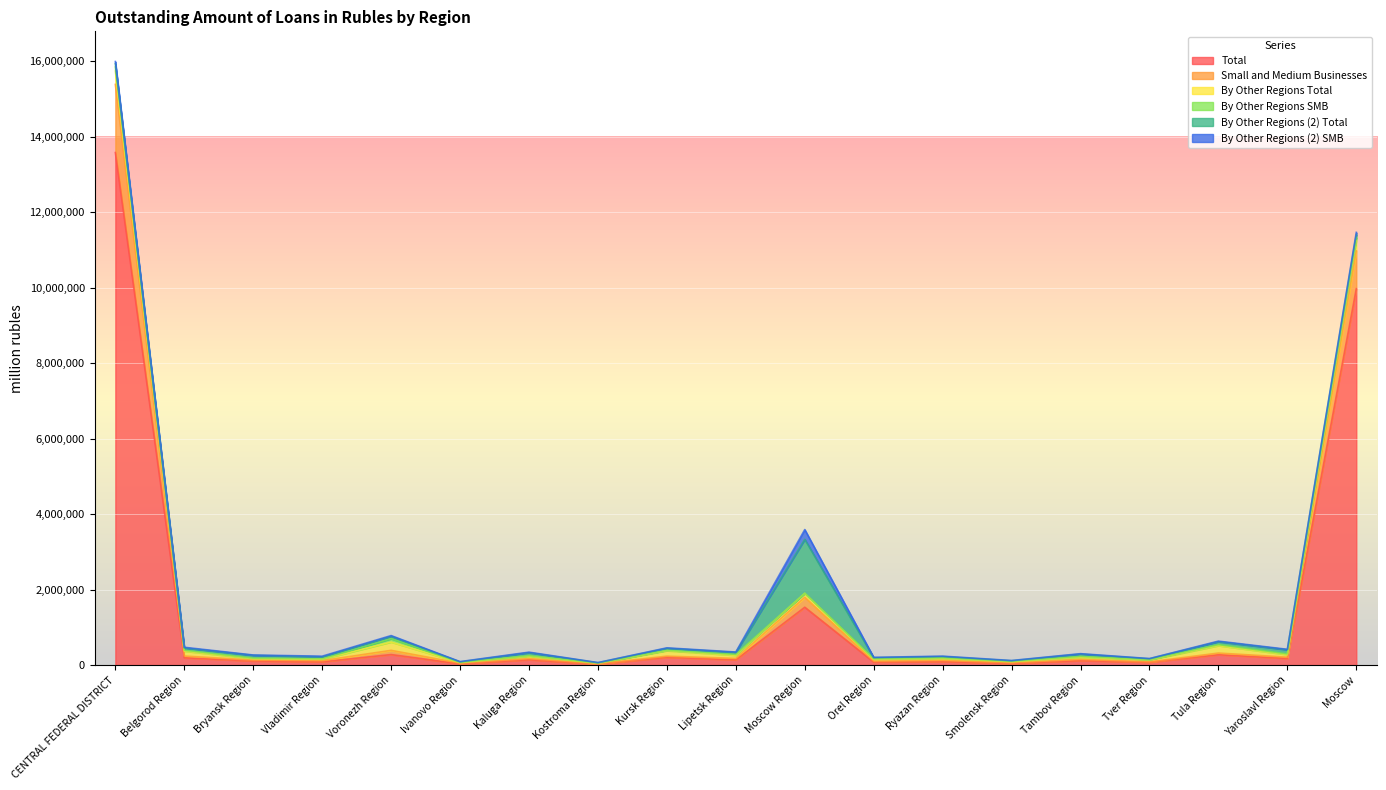

At which category is the sum across all series the highest?

CENTRAL FEDERAL DISTRICT